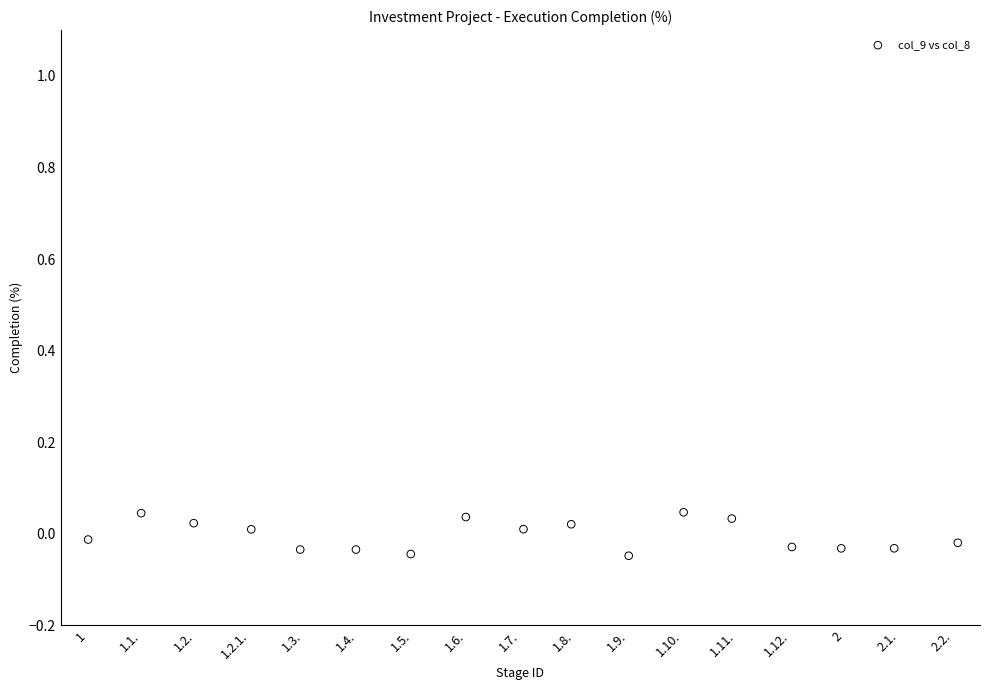

What is the range of X values (max minus min)?

16.1